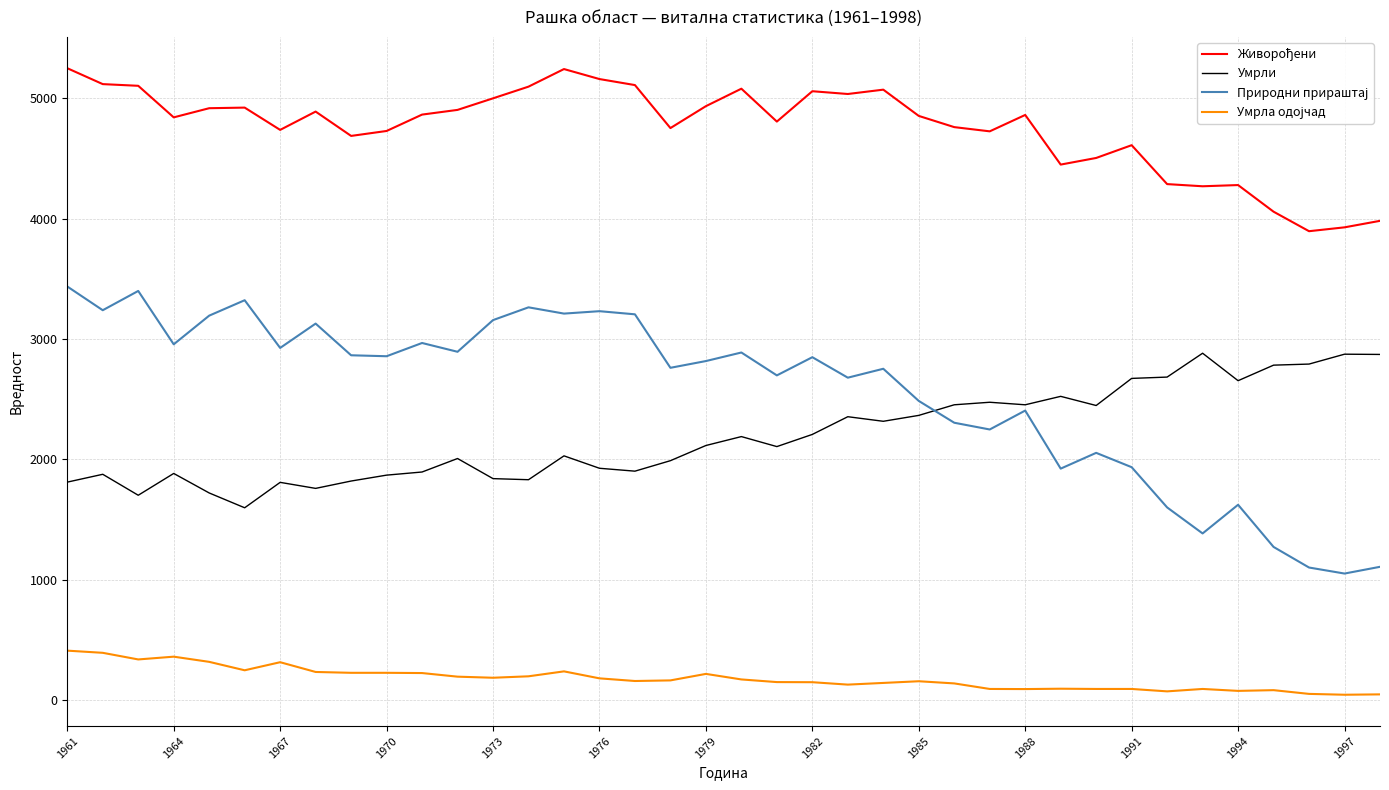

What is the highest value of the Умрли series?

2882